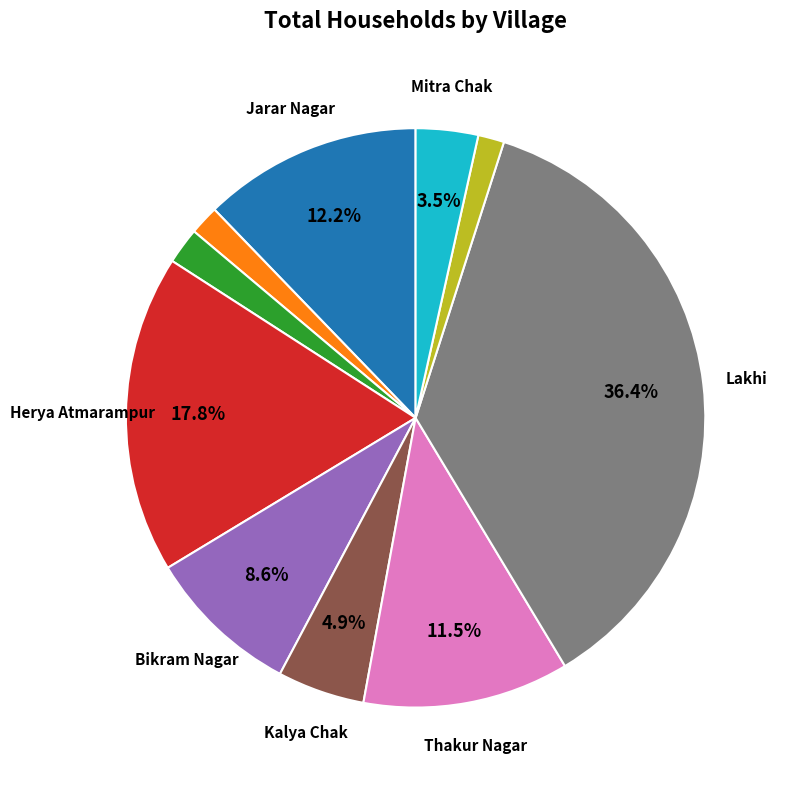

Does any single category account for the majority?

No